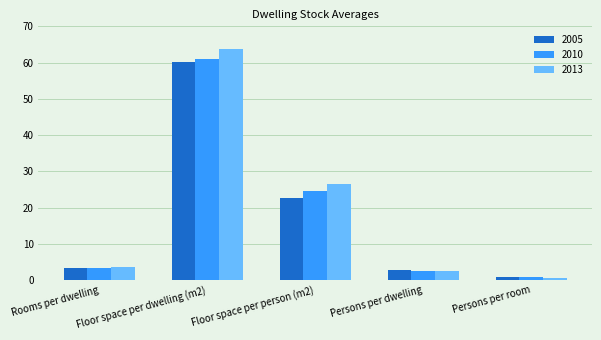

How many values in the 2010 series exceed 3?

3